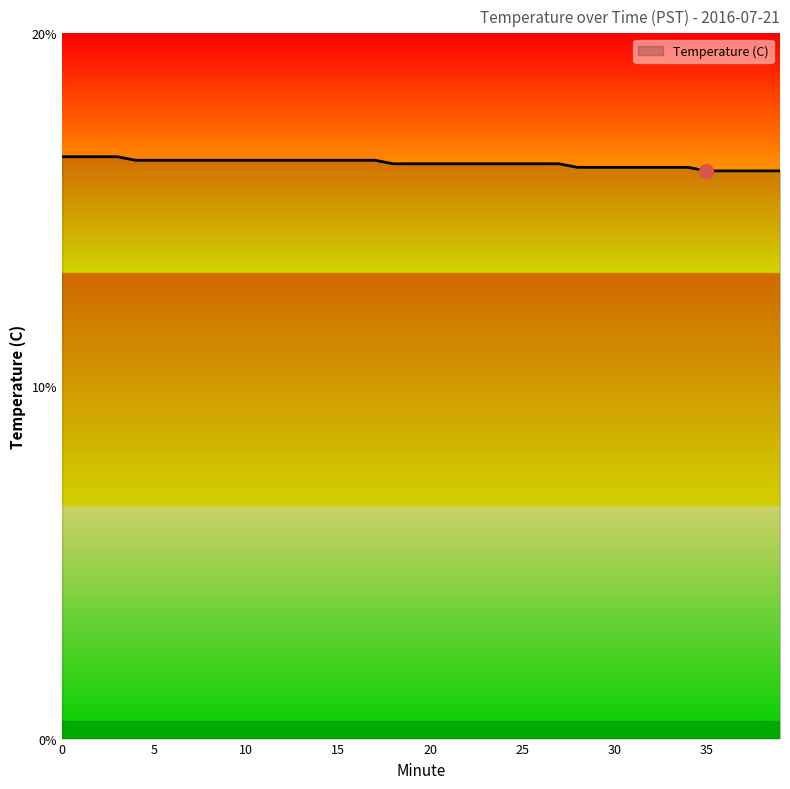

What is the maximum value shown in the chart?

16.5